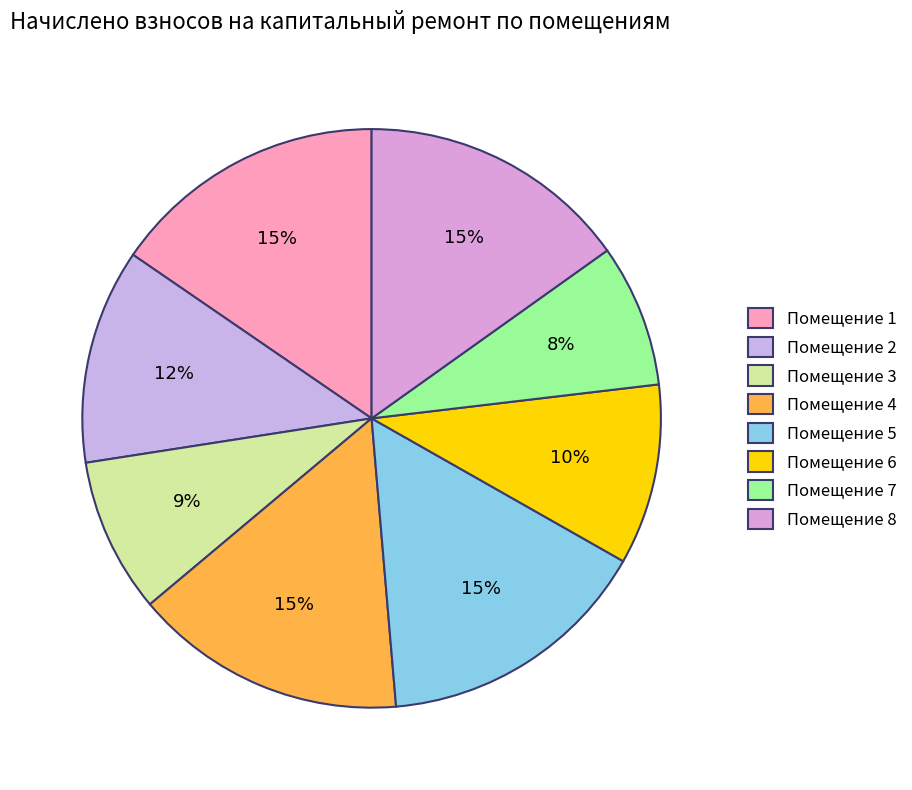

Rank the categories by value from lowest to highest.

7, 3, 6, 2, 8, 4, 1, 5